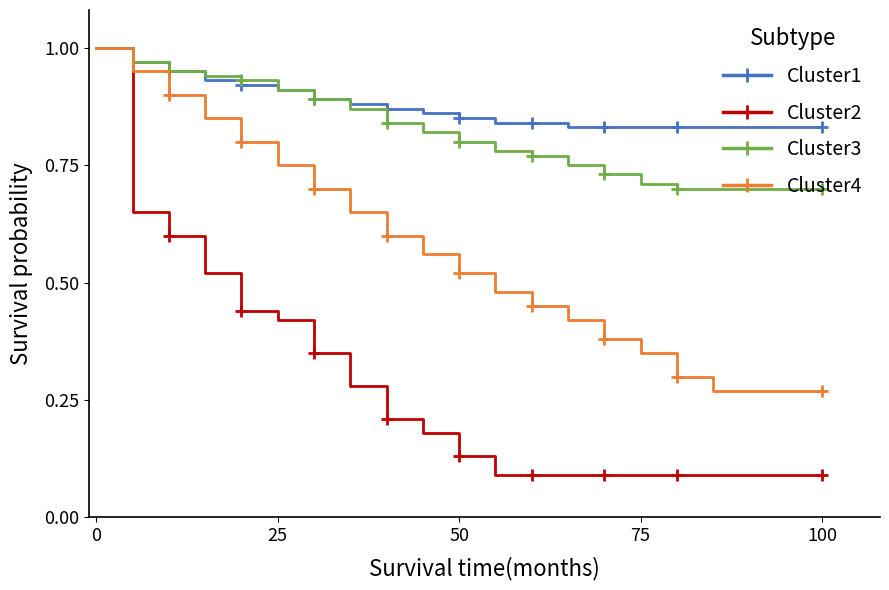

Count the Cluster3 values in the range 0 to 1.

19